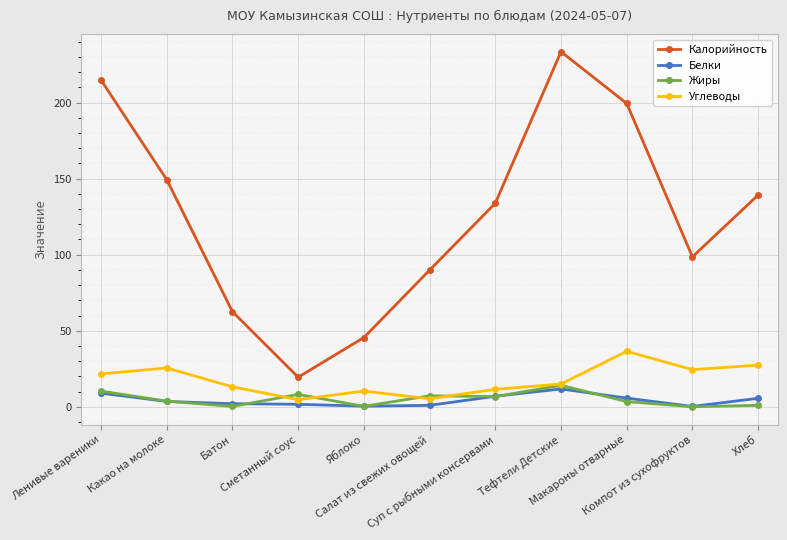

Where is the first local maximum for Углеводы?

Какао на молоке